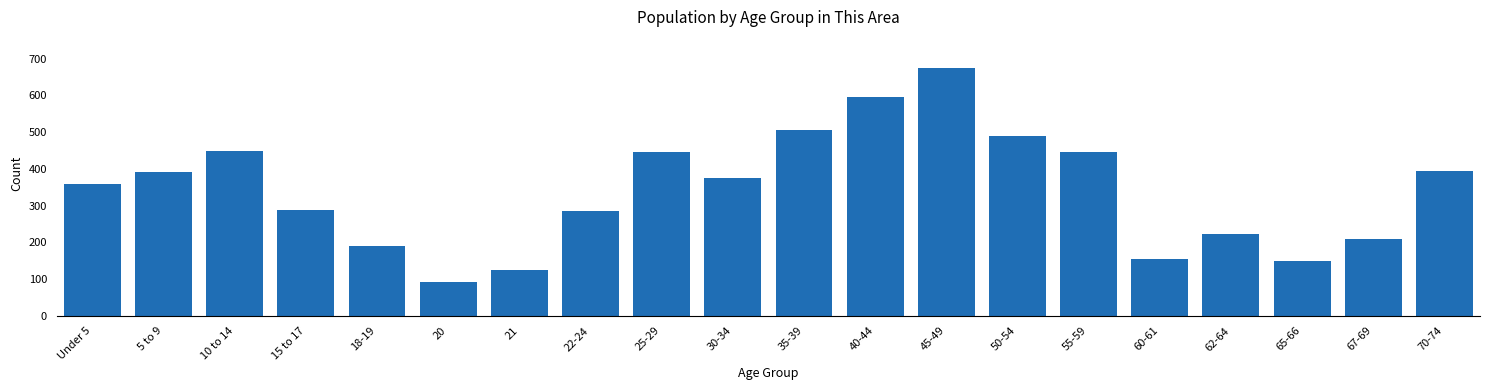

What is the change in value from 45-49 to 60-61?

-519